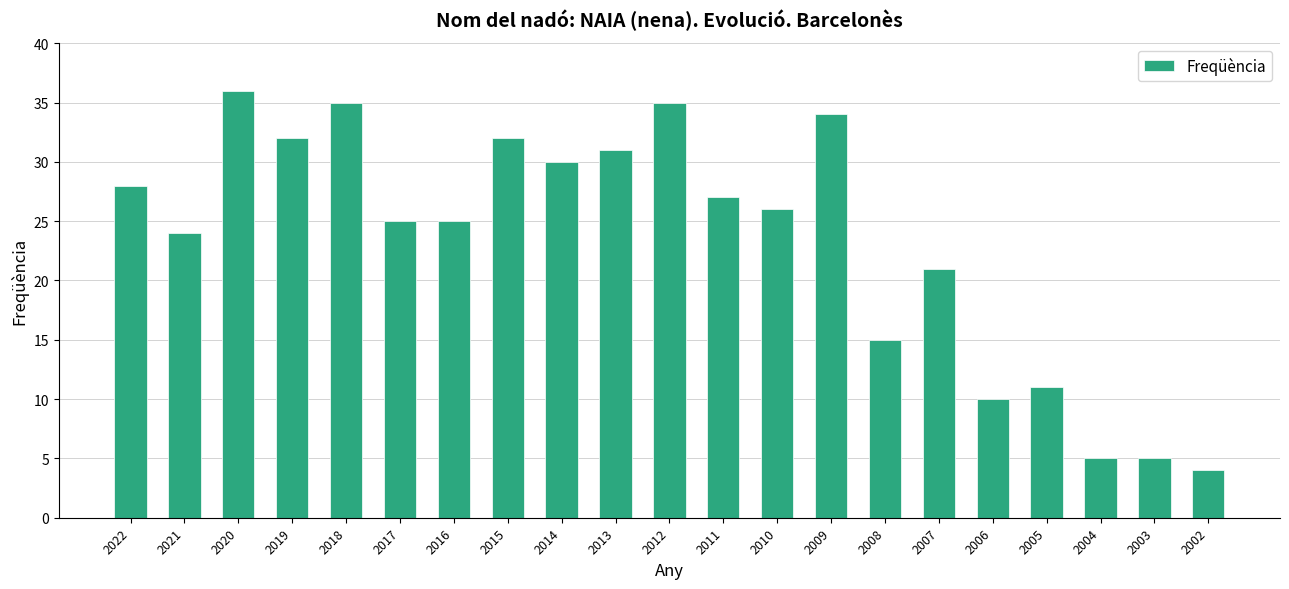

How many data points are less than 26?

10